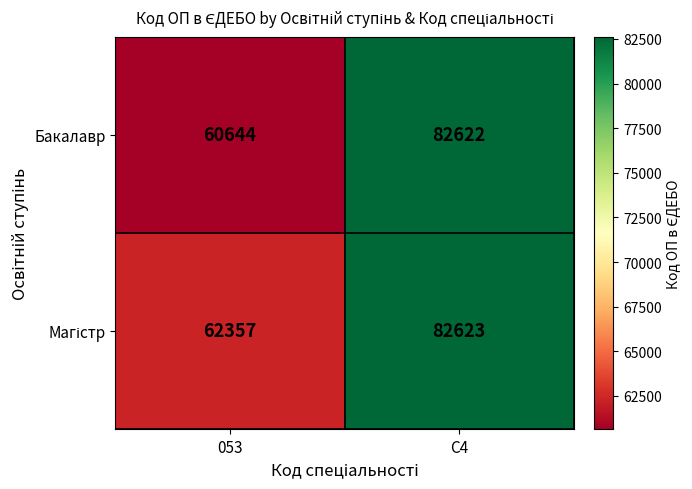

Which series has the largest range (max minus min)?

Бакалавр